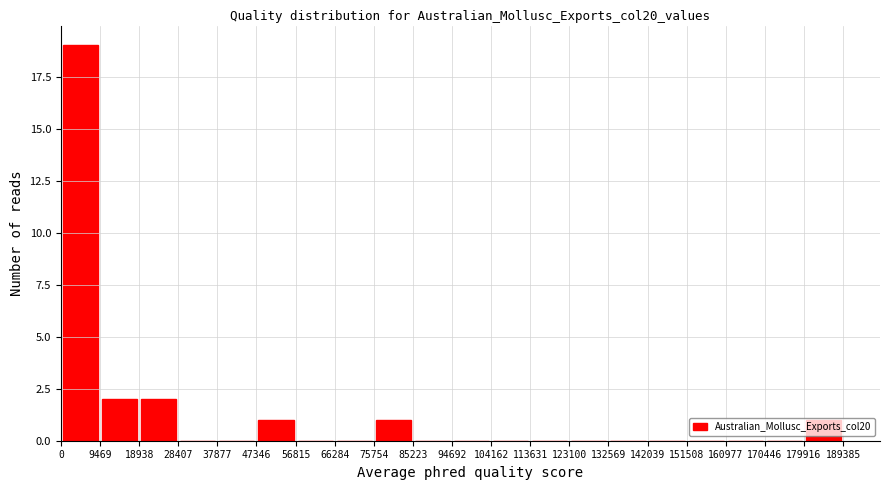

How tall is the bar that spans 9000 to 19000 on the x-axis? Neither the bar edges nor the heights are printed on the chart, so give them approximately, as read against the axes.

2